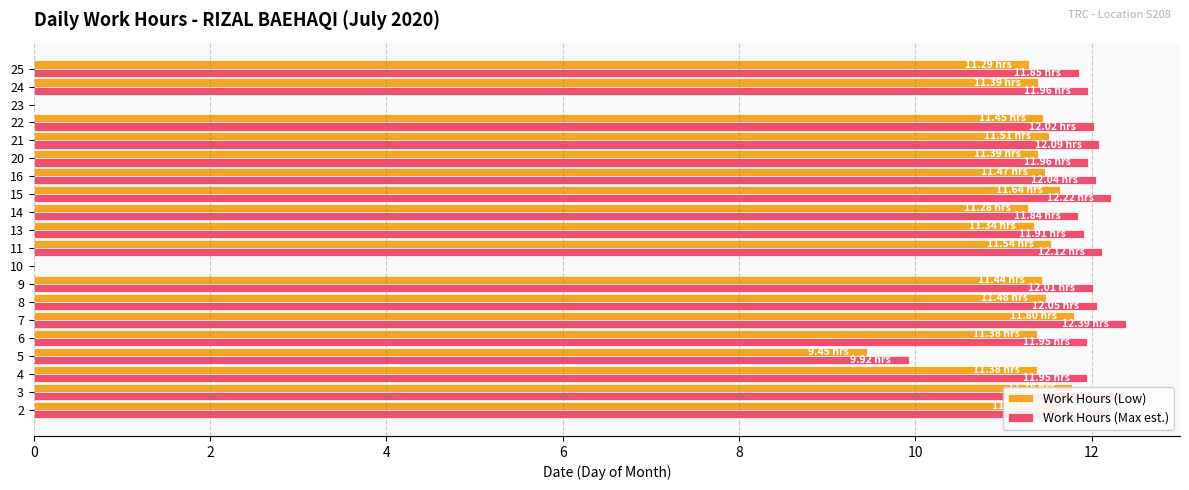

What is the total value across all series at 7?

24.2